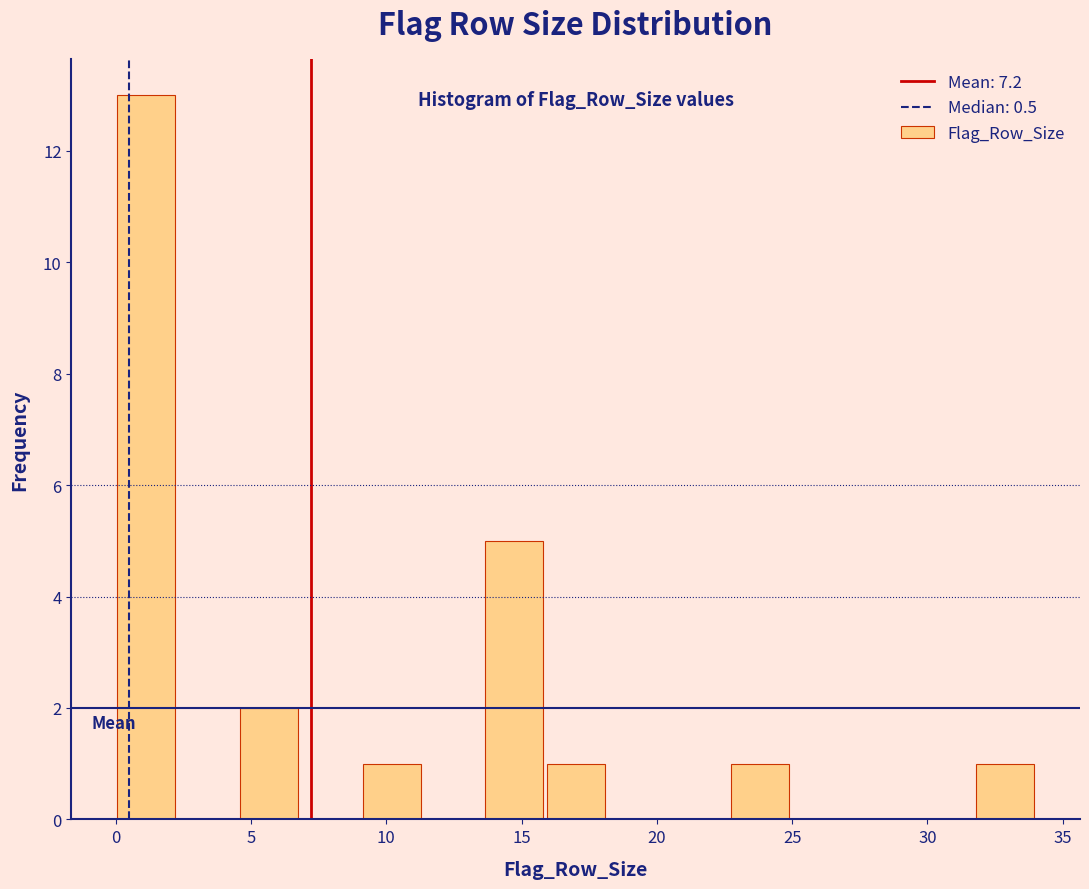

How tall is the bar that spans 0.0 to 2.5 on the x-axis? Neither the bar edges nor the heights are printed on the chart, so give them approximately, as read against the axes.

13